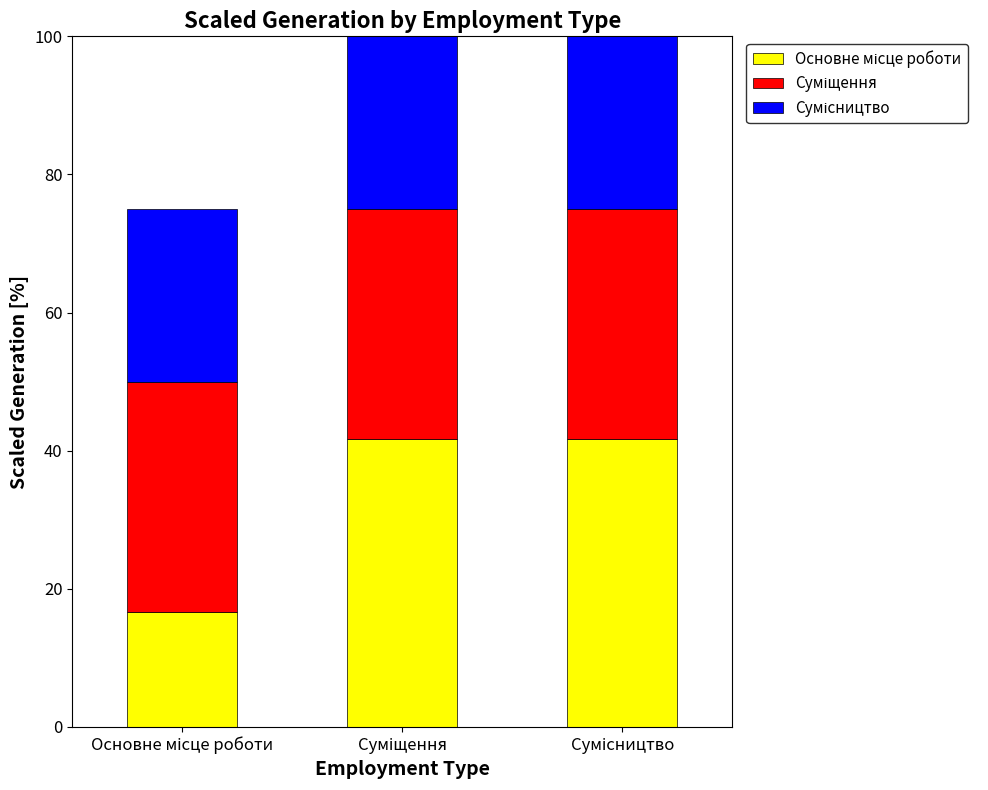

Rank the categories by Основне місце роботи value from lowest to highest.

Основне місце роботи, Суміщення, Сумісництво